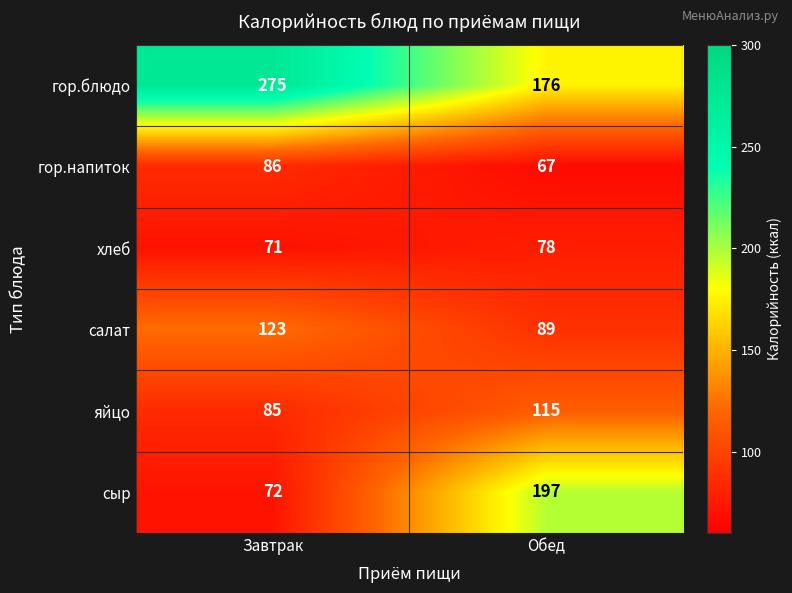

Which series has the widest spread of values?

сыр